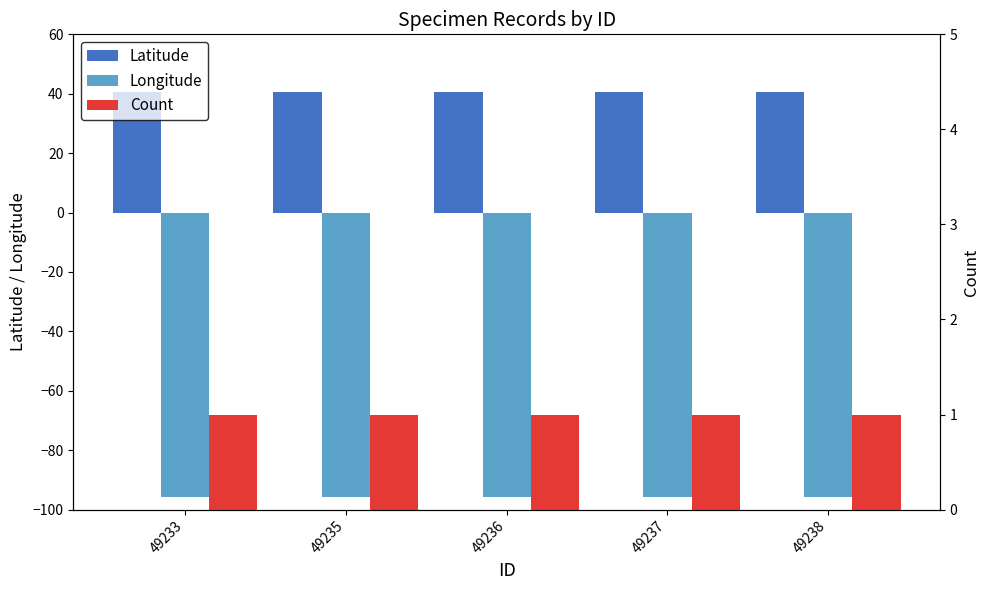

Reading right to left, extract all data points from this chart.

Latitude: 49238=40.7	49237=40.7	49236=40.7	49235=40.7	49233=40.7
Longitude: 49238=-95.7	49237=-95.7	49236=-95.7	49235=-95.7	49233=-95.7
Count: 49238=1.0	49237=1.0	49236=1.0	49235=1.0	49233=1.0